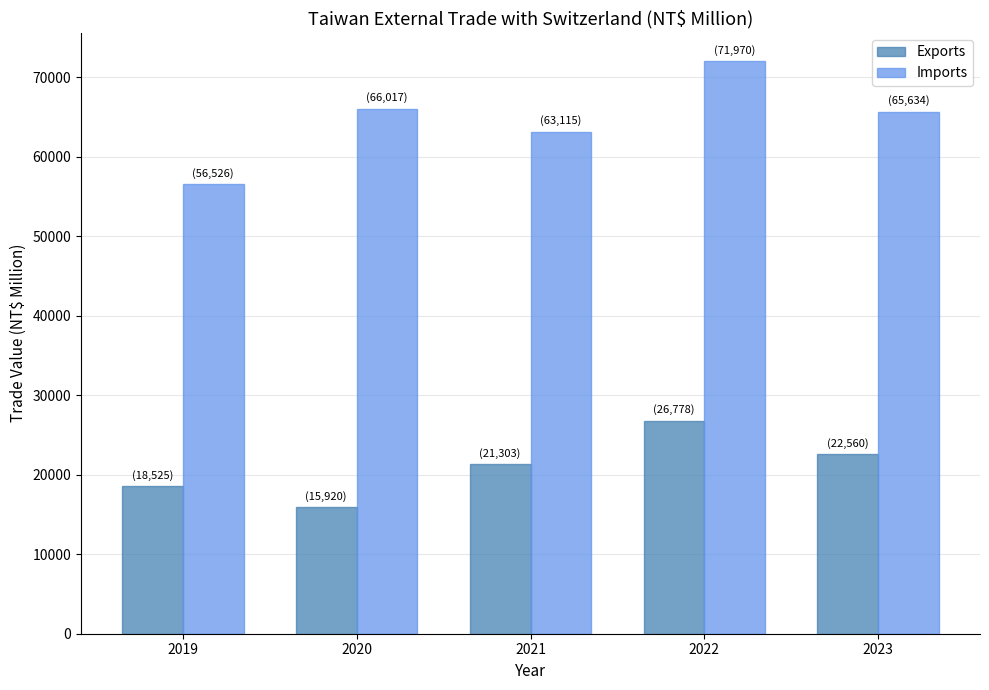

Rank the series by their maximum value, from lowest to highest.

Exports, Imports